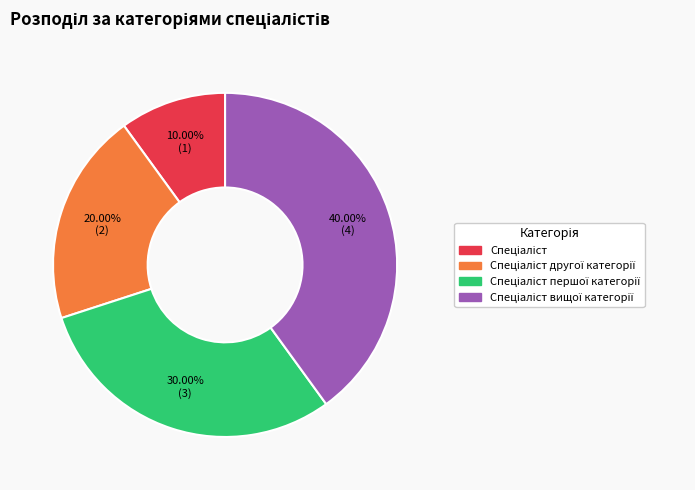

Is there a majority slice in this chart?

No